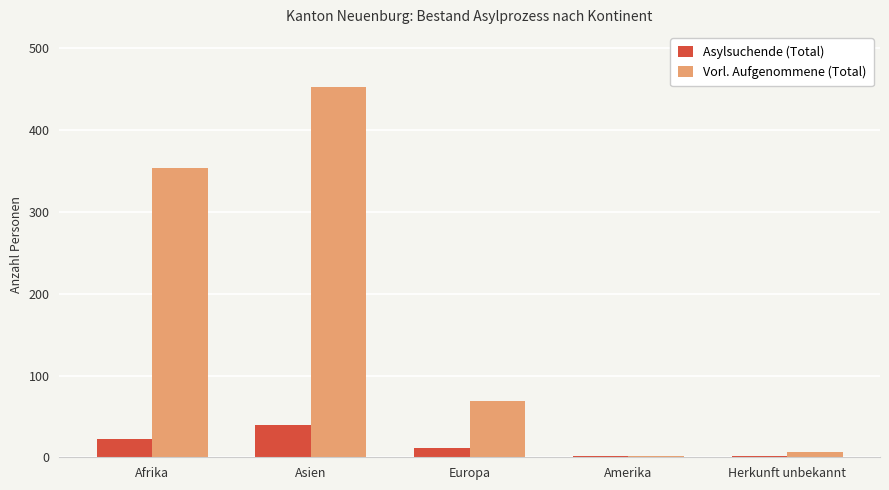

What is the sum of the Asylsuchende (Total) values at Afrika and Europa?

33